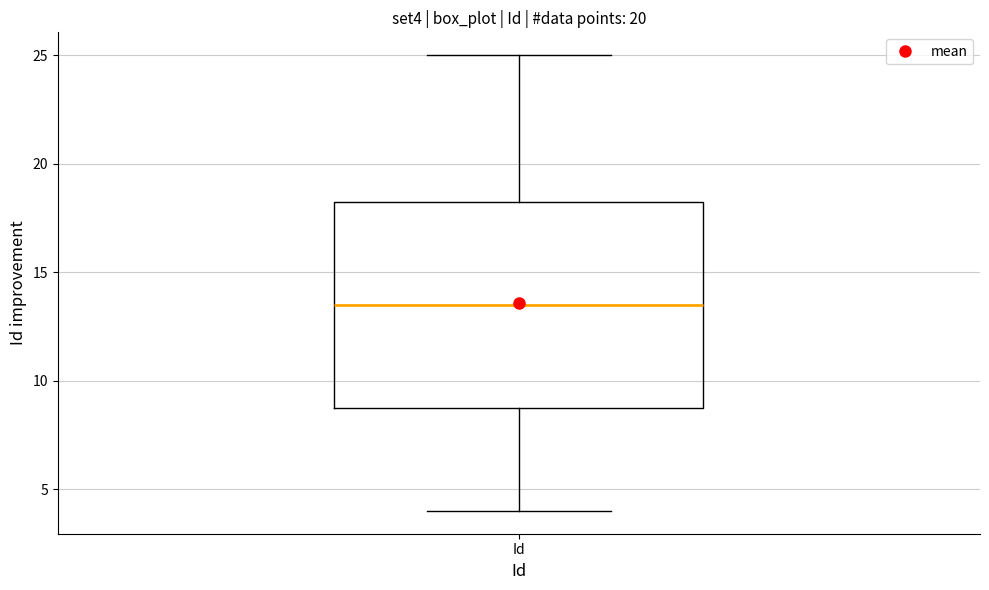

Where does the lower whisker of the box for Id end on the y-axis? The values are not printed on the chart, so give them approximately, as read against the axis.

4.0